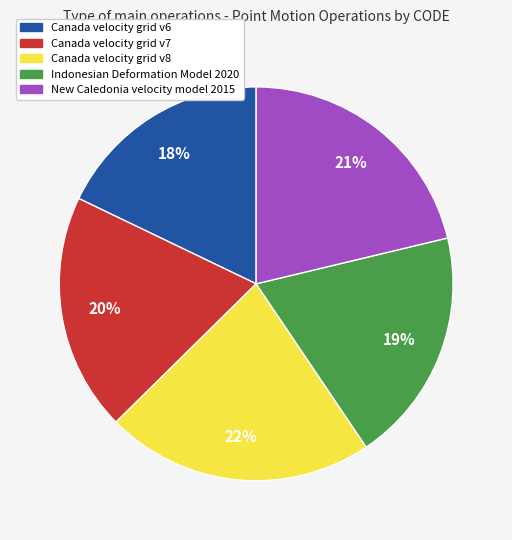

How many segments does this pie chart have?

5